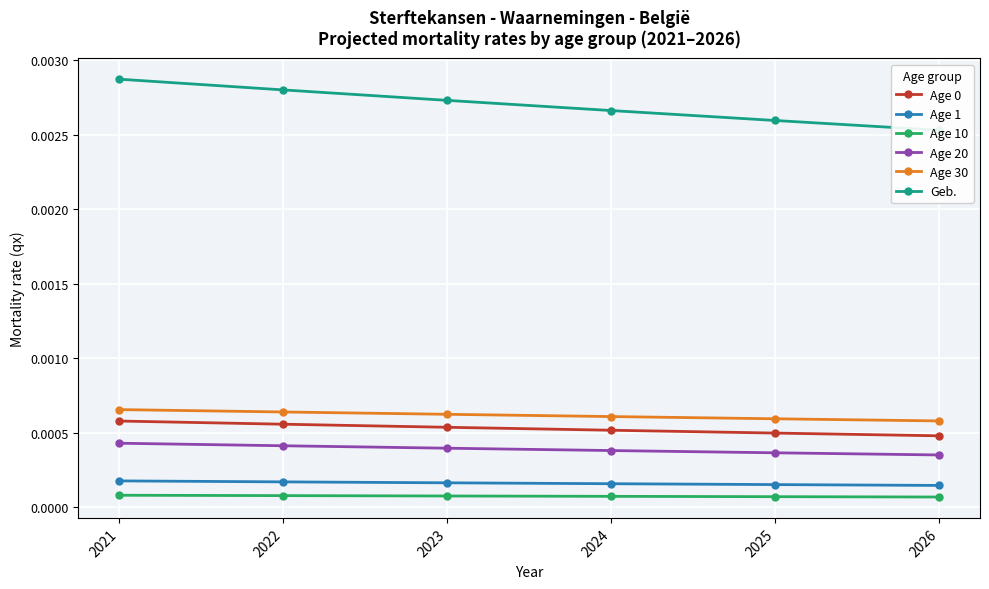

Which category has the lowest value in the Age 0 series?

2026